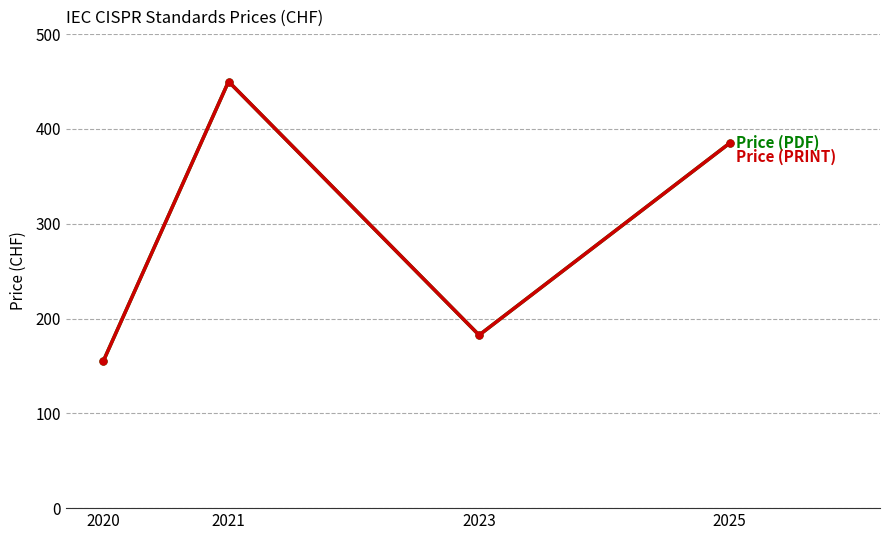

Reading left to right, extract all data points from this chart.

Price (PDF): 155.0	450.0	182.5	385.0
Price (PRINT): 155.0	450.0	182.5	385.0